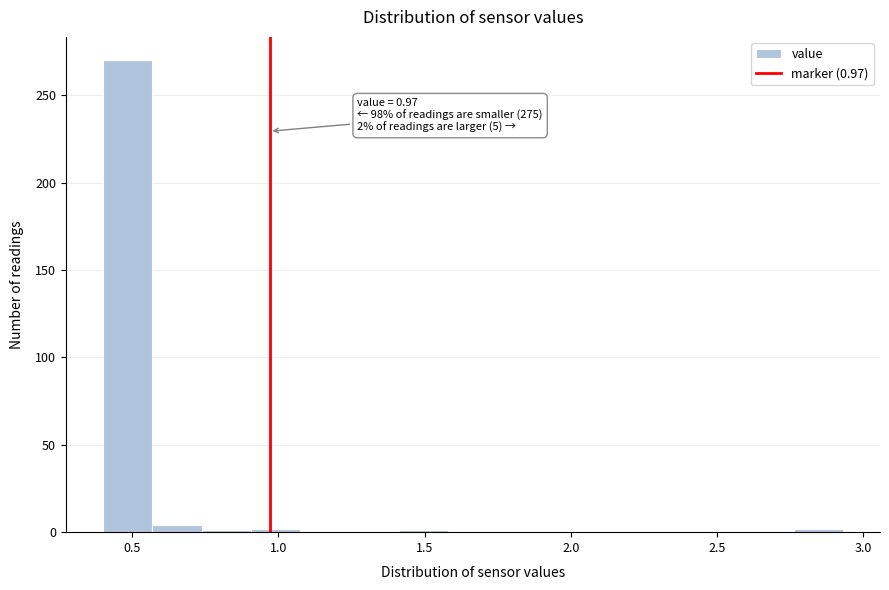

Read against the x-axis, roughly where is the centre of the tallest bar?

0.50